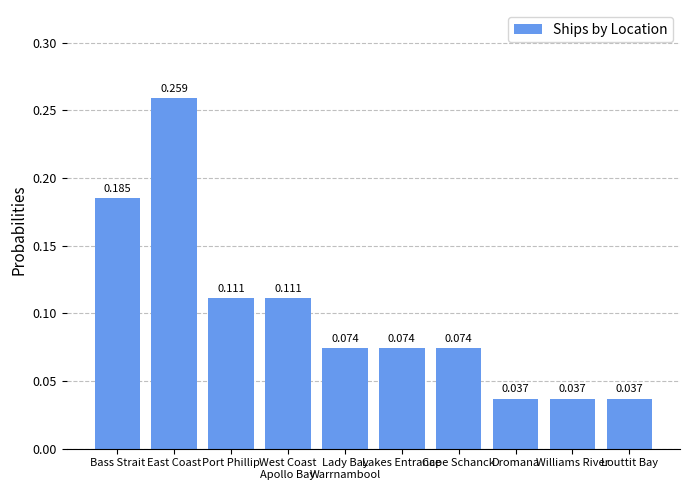

Which has a higher value, Bass Strait or Lakes Entrance?

Bass Strait